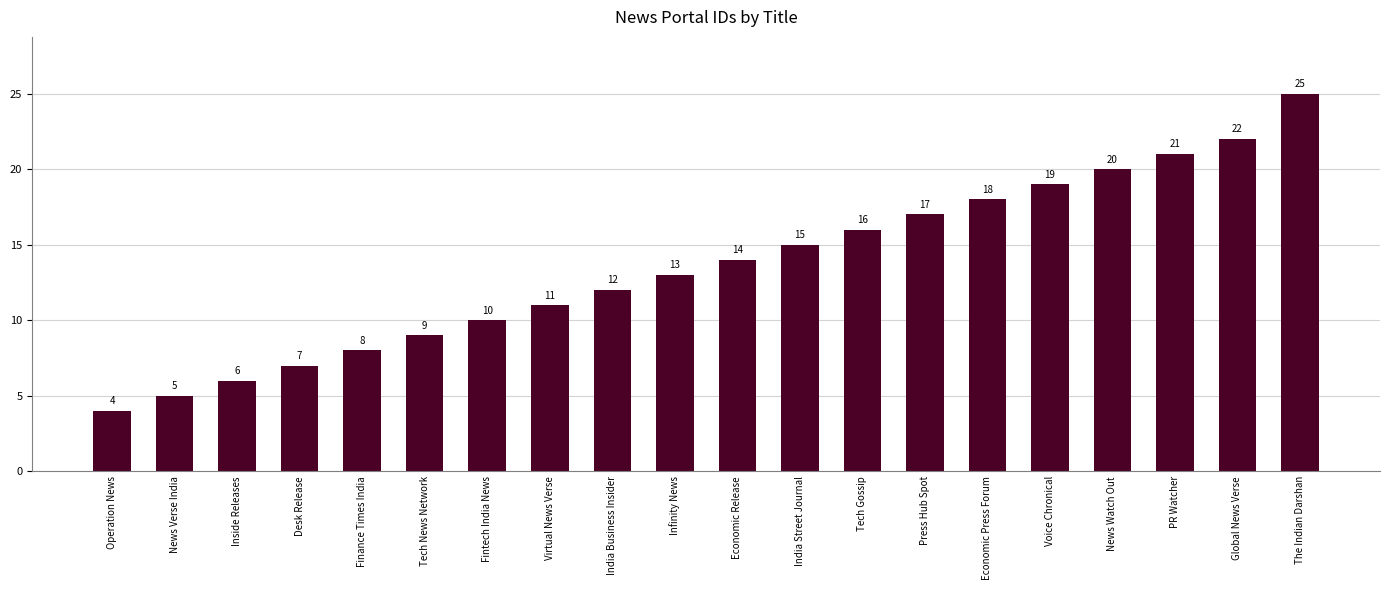

Reading right to left, extract all data points from this chart.

The Indian Darshan=25	Global News Verse=22	PR Watcher=21	News Watch Out=20	Voice Chronical=19	Economic Press Forum=18	Press Hub Spot=17	Tech Gossip=16	India Street Journal=15	Economic Release=14	Infinity News=13	India Business Insider=12	Virtual News Verse=11	Fintech India News=10	Tech News Network=9	Finance Times India=8	Desk Release=7	Inside Releases=6	News Verse India=5	Operation News=4